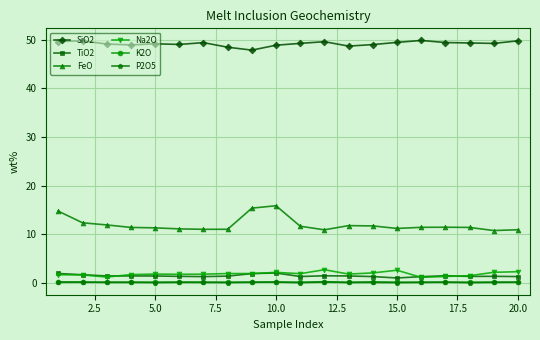

At how many categories does at least one series exceed 40?

20